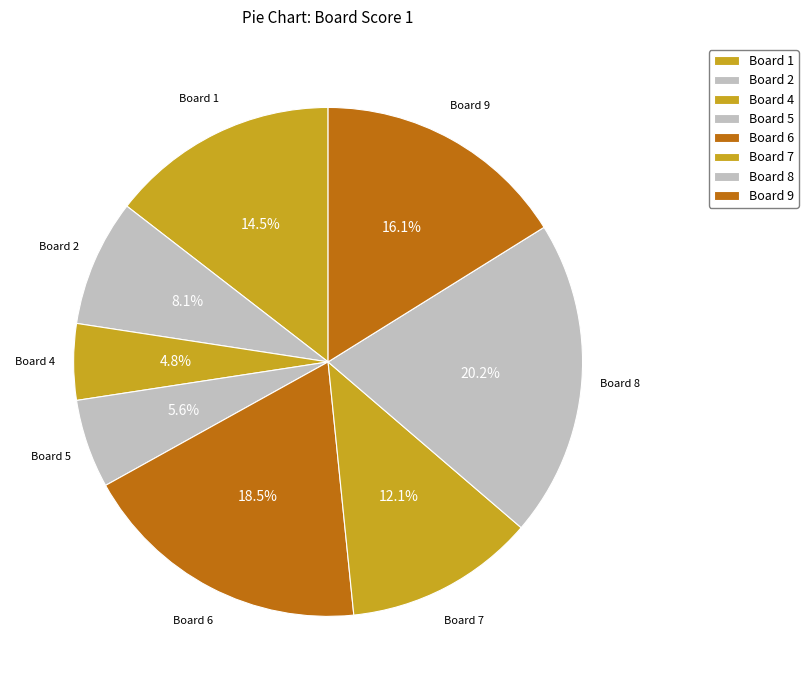

Does any single category account for the majority?

No